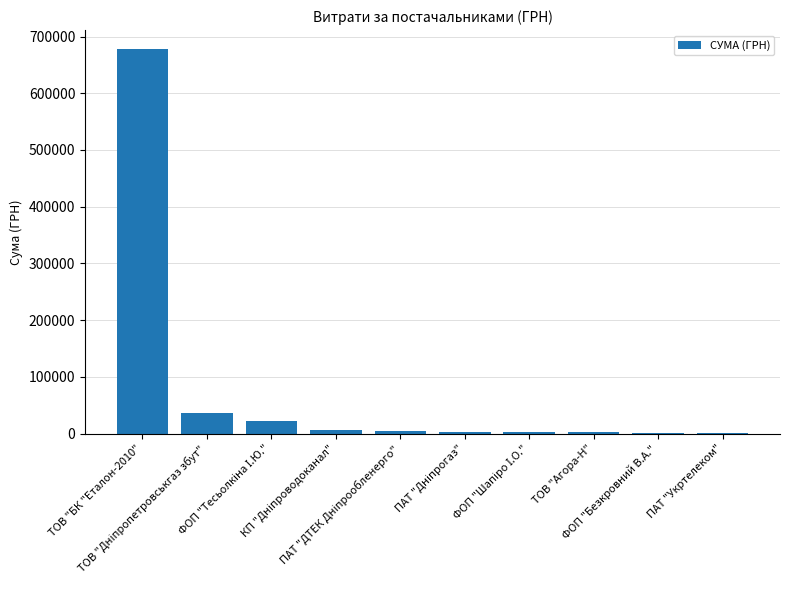

Does the chart contain stacked bars?

No